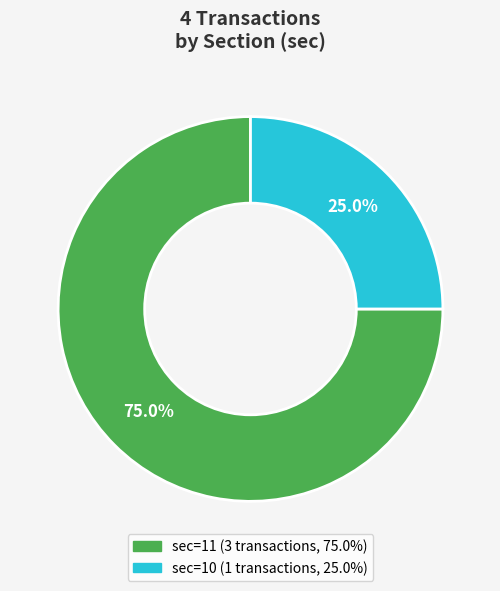

Does any single category account for the majority?

Yes